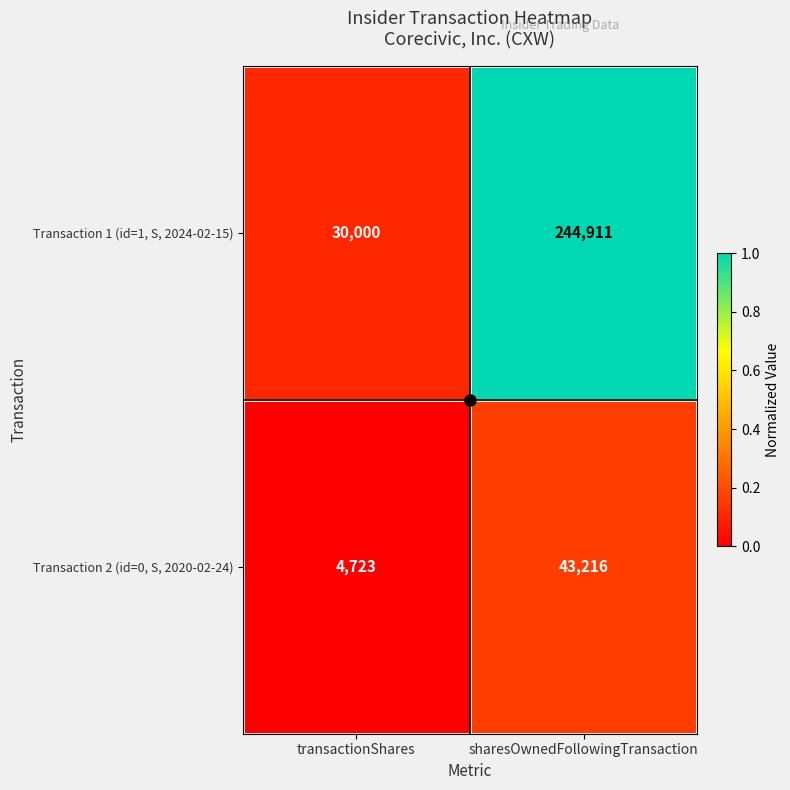

What is the difference between the Transaction 2 (id=0, S, 2020-02-24) values at sharesOwnedFollowingTransaction and transactionShares?

38493